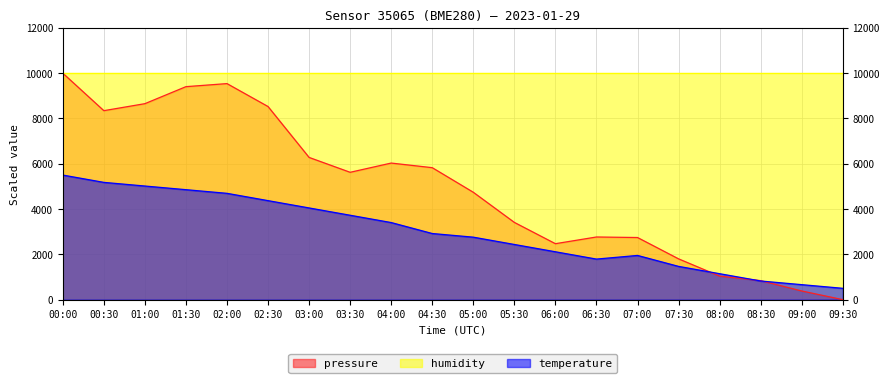

What is the approximate value of temperature at 09:30?

500.0